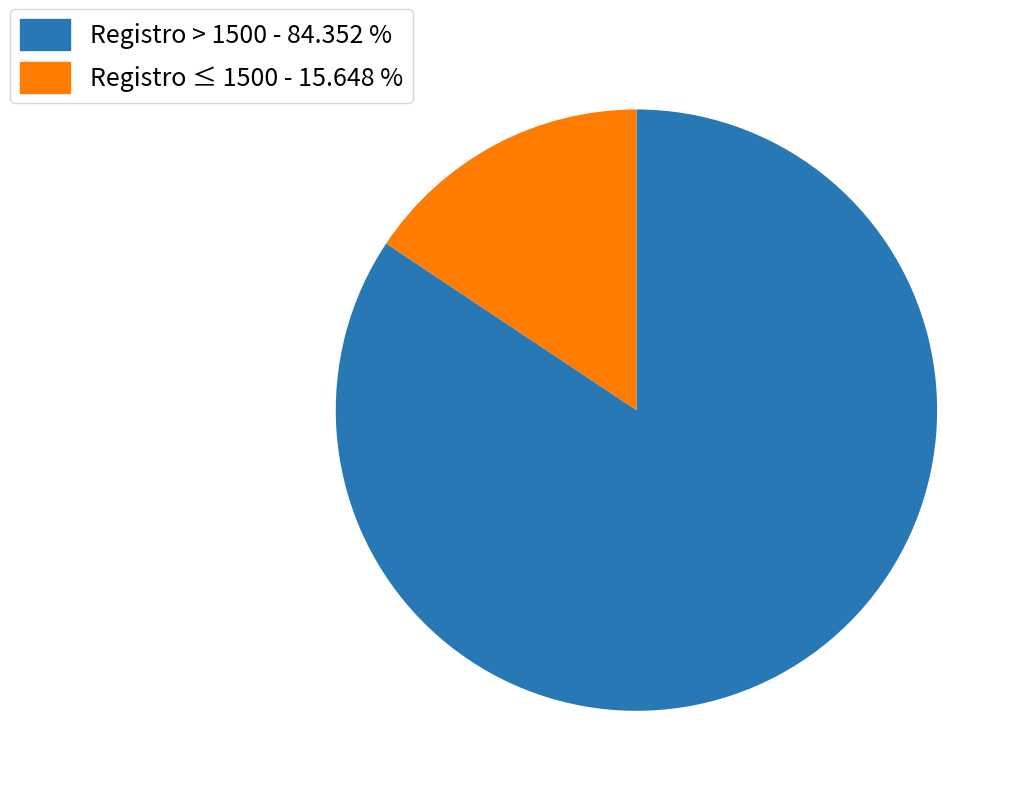

Which has a higher value, Registro ≤ 1500 - 15.648 % or Registro > 1500 - 84.352 %?

Registro > 1500 - 84.352 %